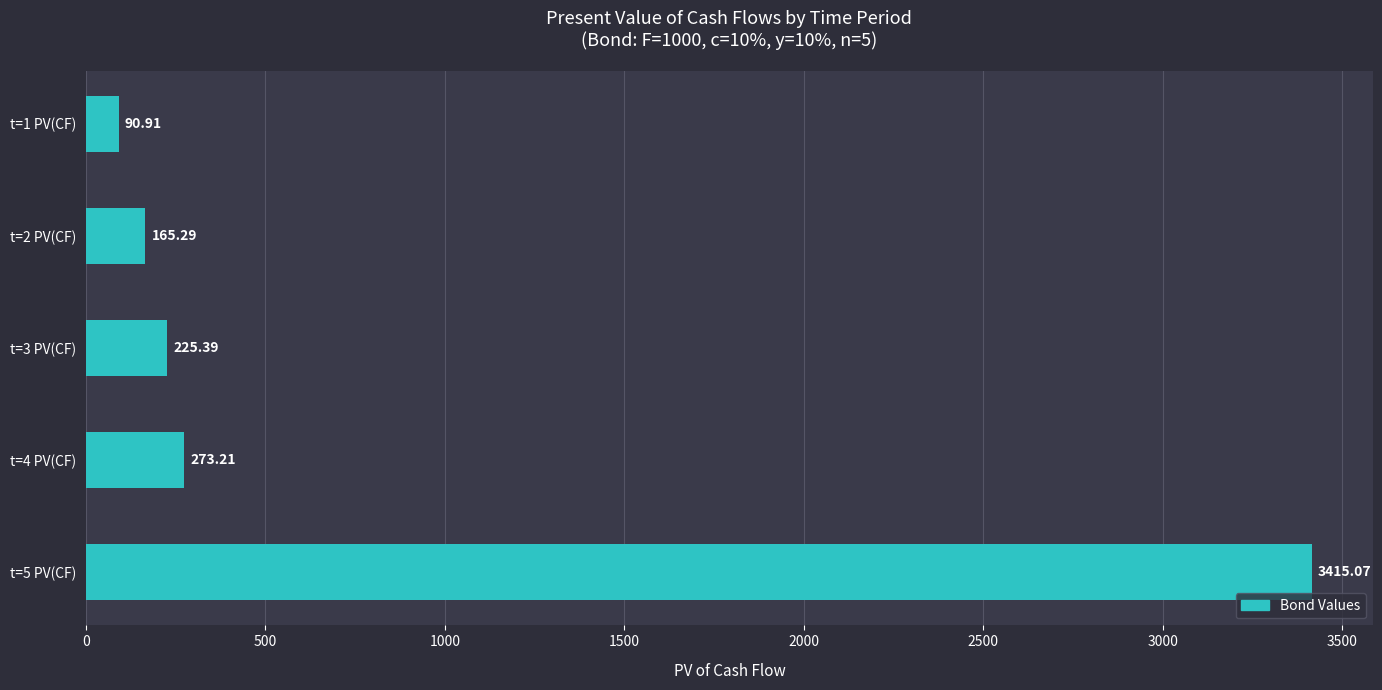

Does the chart contain stacked bars?

No